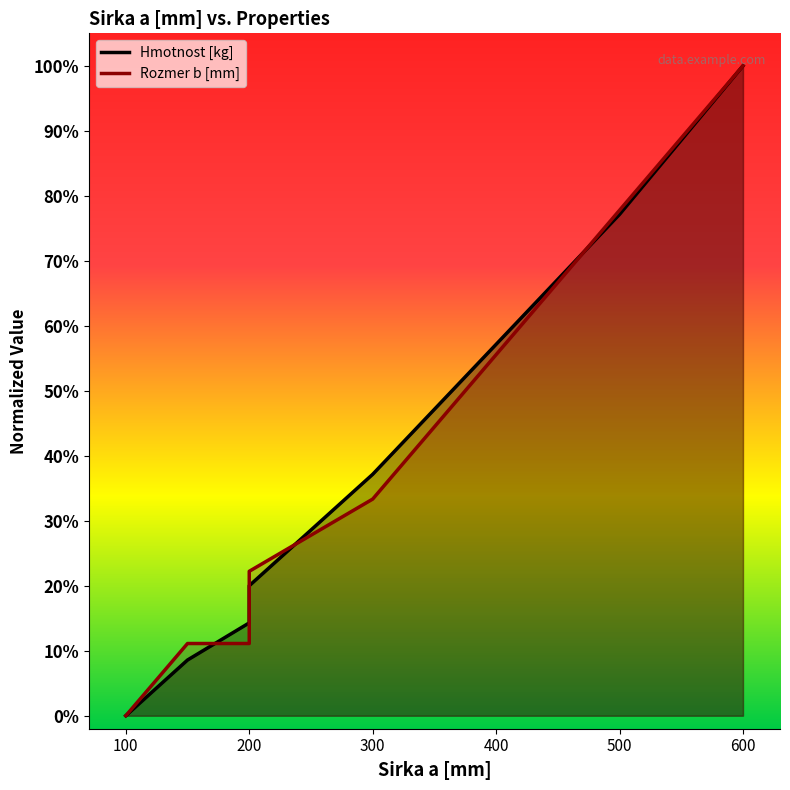

True or false: Hmotnost [kg] has more than 2 interior local peaks.

False